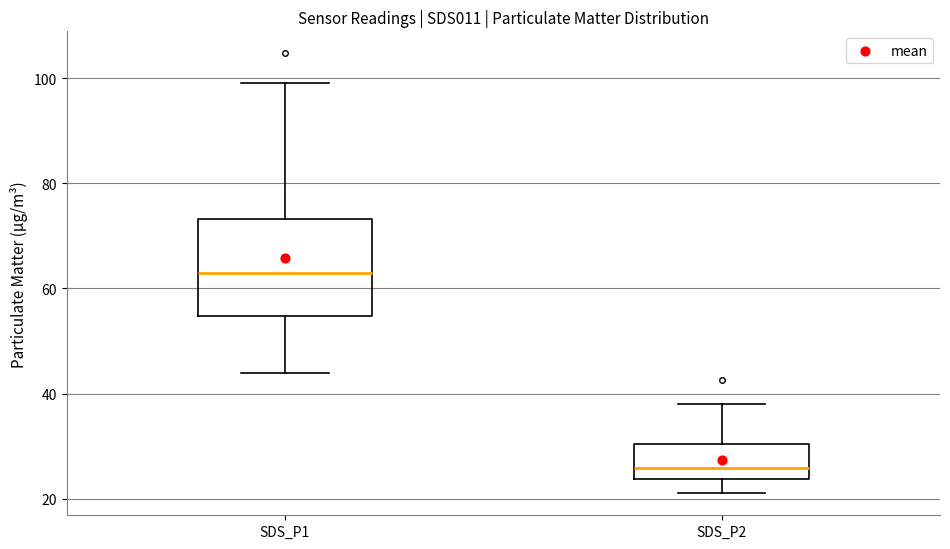

Reading left to right, read every box against the y-axis: the position of its median line, the range the box covers, and the ends of its whiskers. The values are not printed on the chart, so give them approximately, as read against the axis.

SDS_P1: median 62, box 54 to 74, whiskers 44 to 100
SDS_P2: median 26, box 24 to 30, whiskers 22 to 38